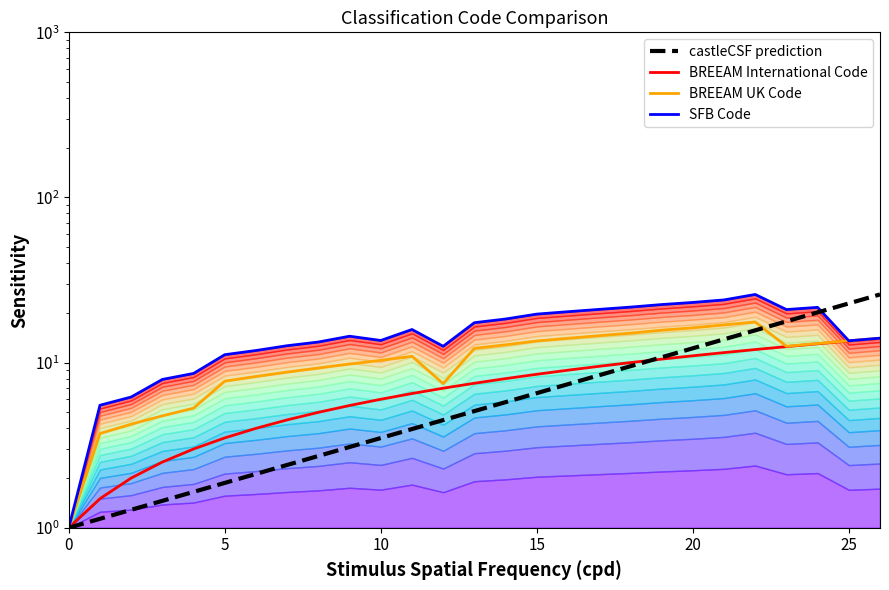

At which label does SFB Code reach its peak?

22